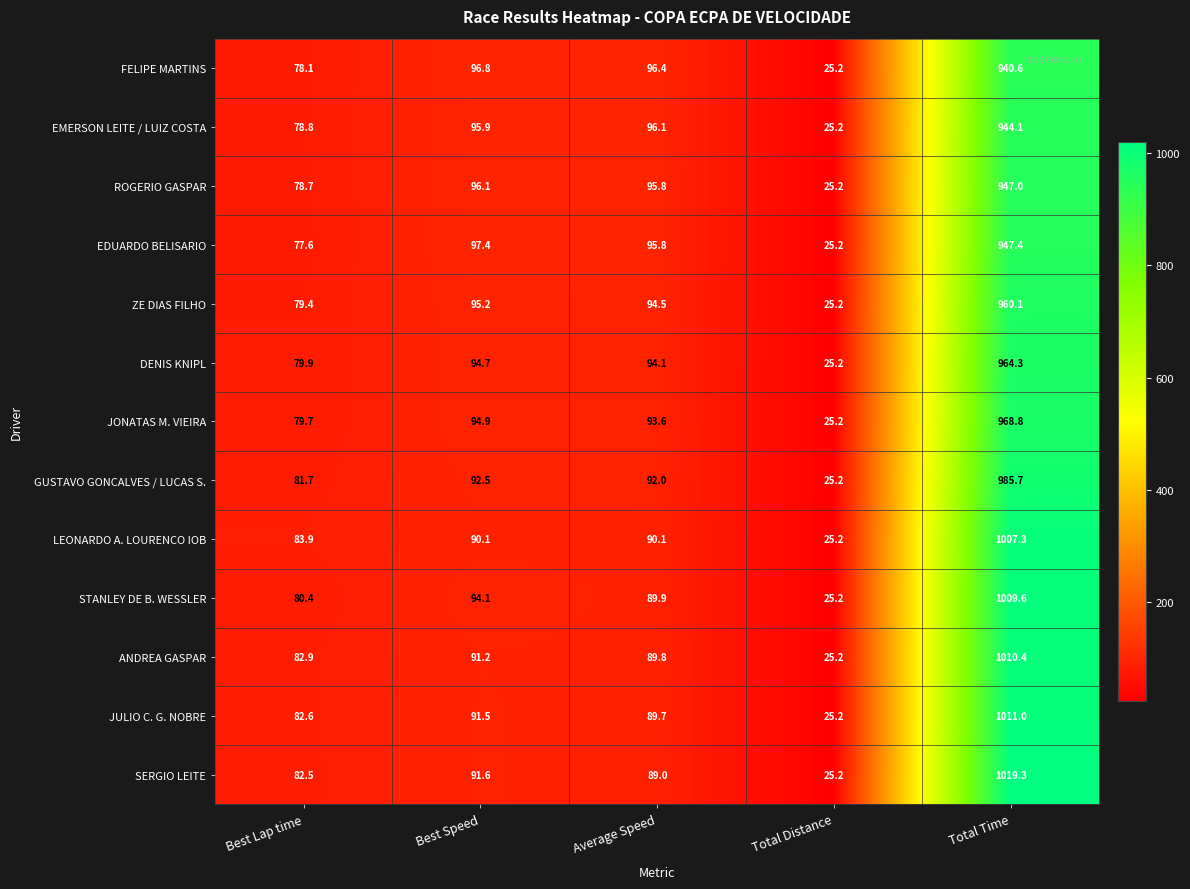

How many data points in EDUARDO BELISARIO are less than 95?

2